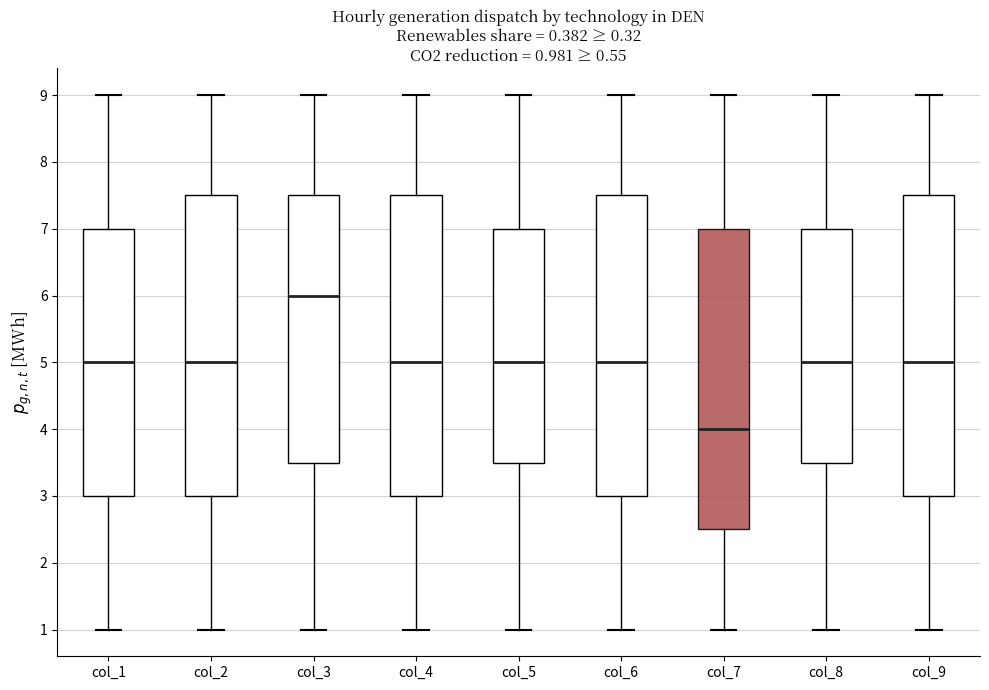

Which box's median line is the highest?

col_3